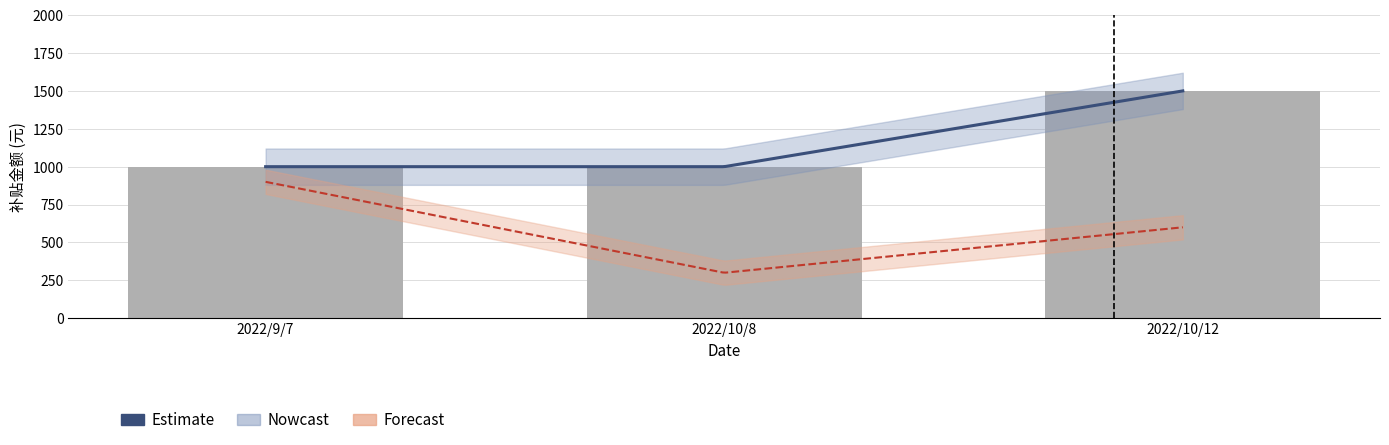

The 补贴金额 series shows 1000 at 2022/9/7. True or false?

True